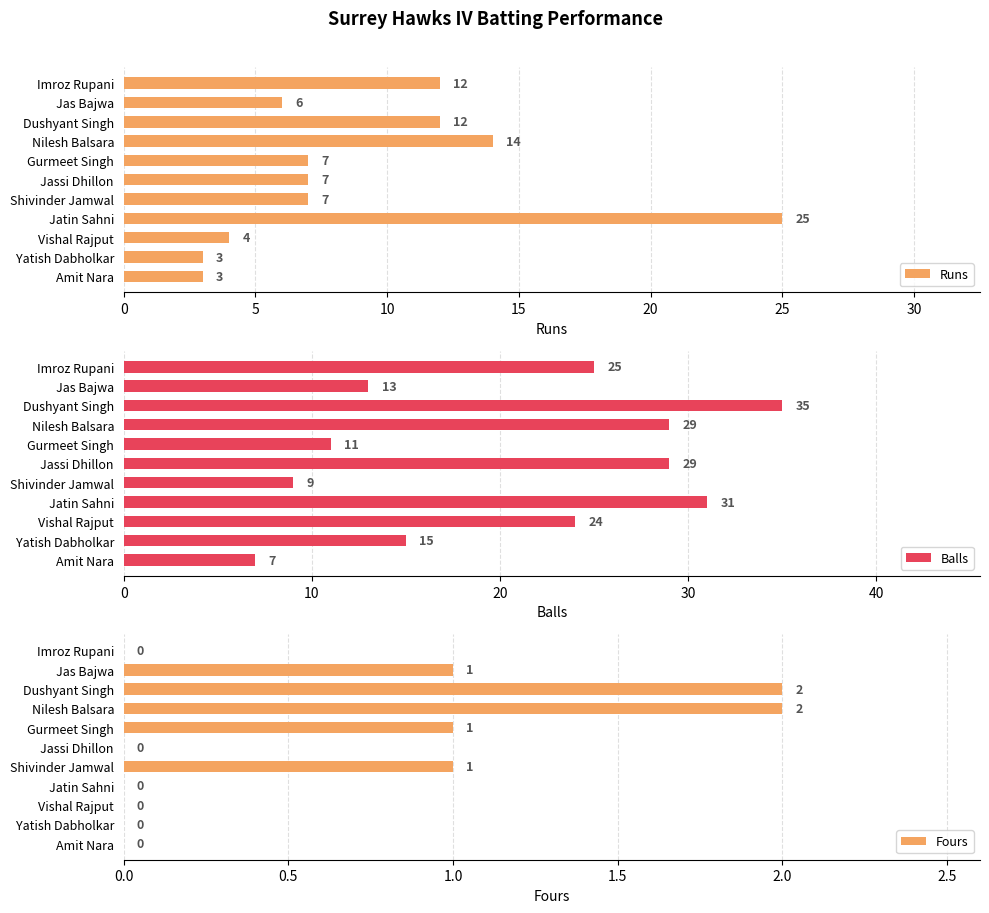

What is the difference between the maximum and second lowest values in the Runs series?

22